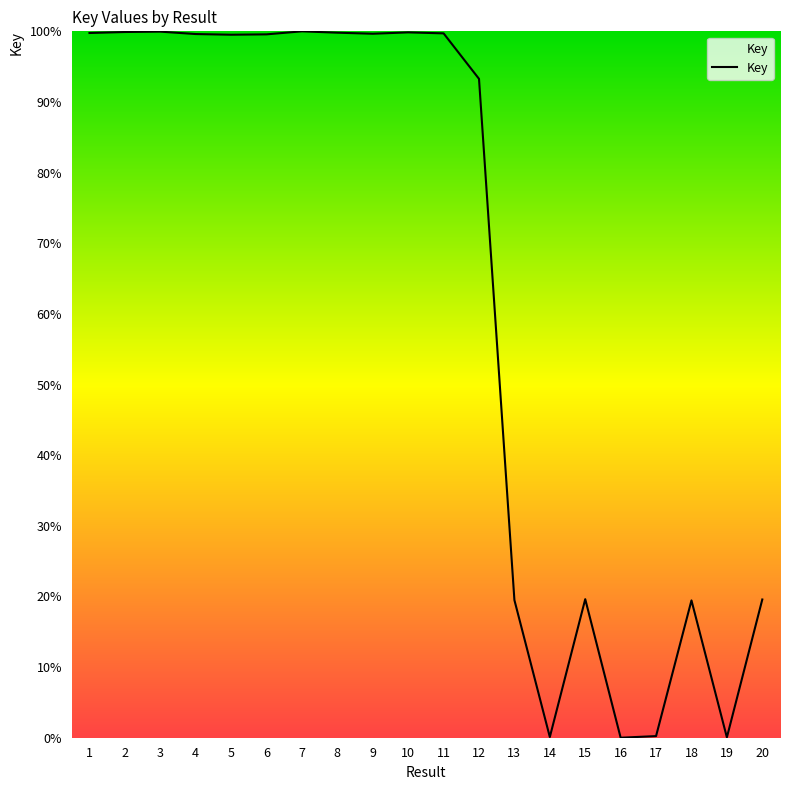

What is the average value?

63.5